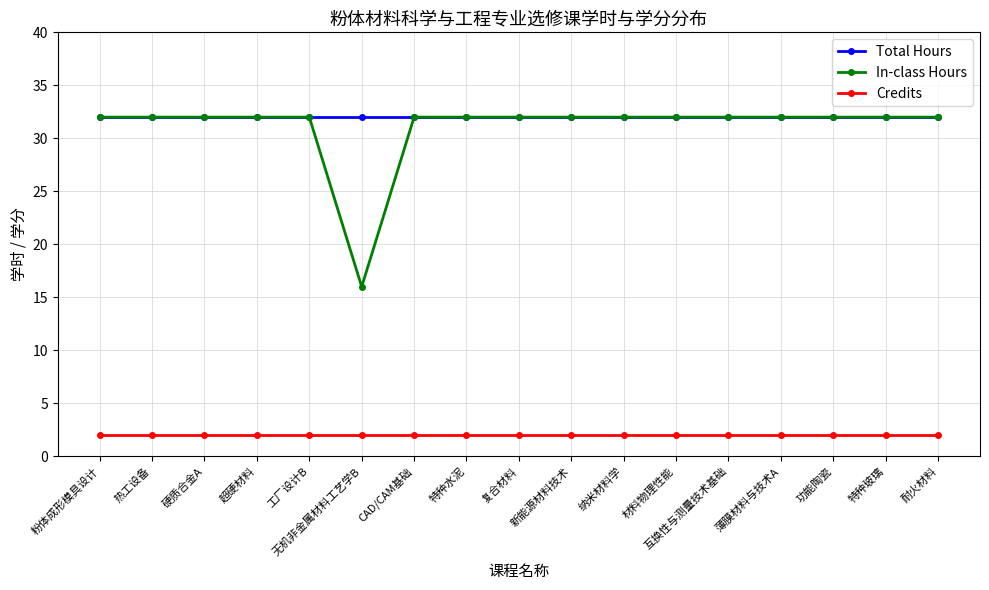

Is the value of Credits at 特种水泥 greater than the value of In-class Hours at 粉体成形模具设计?

No